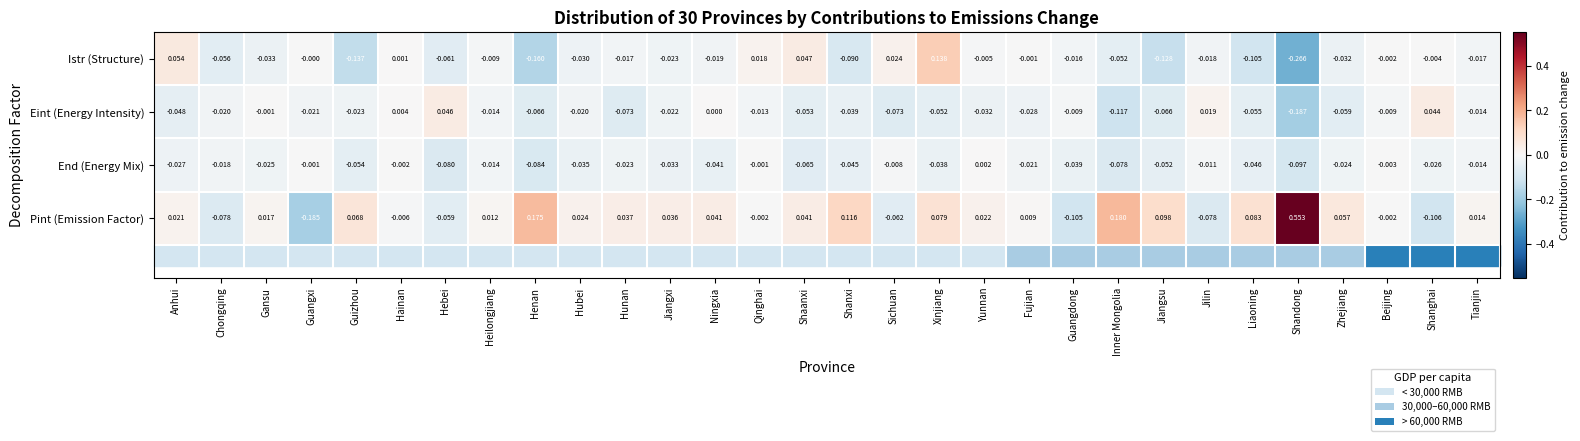

Rank the series by their maximum value, from highest to lowest.

Pint (Emission Factor), Istr (Structure), Eint (Energy Intensity), End (Energy Mix)